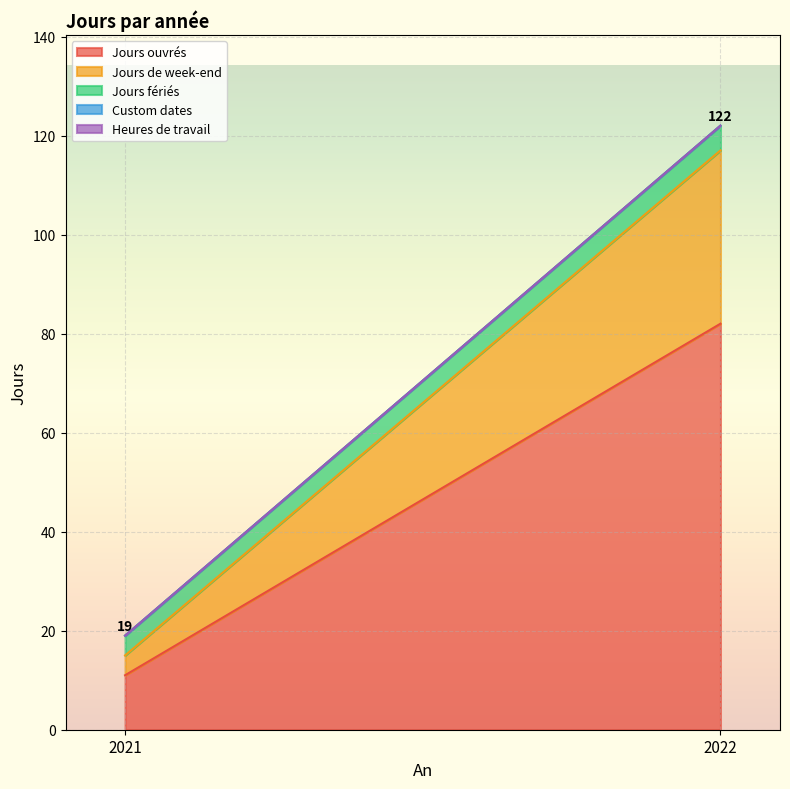

Which series changed the most between 2021 and 2022?

Jours ouvrés